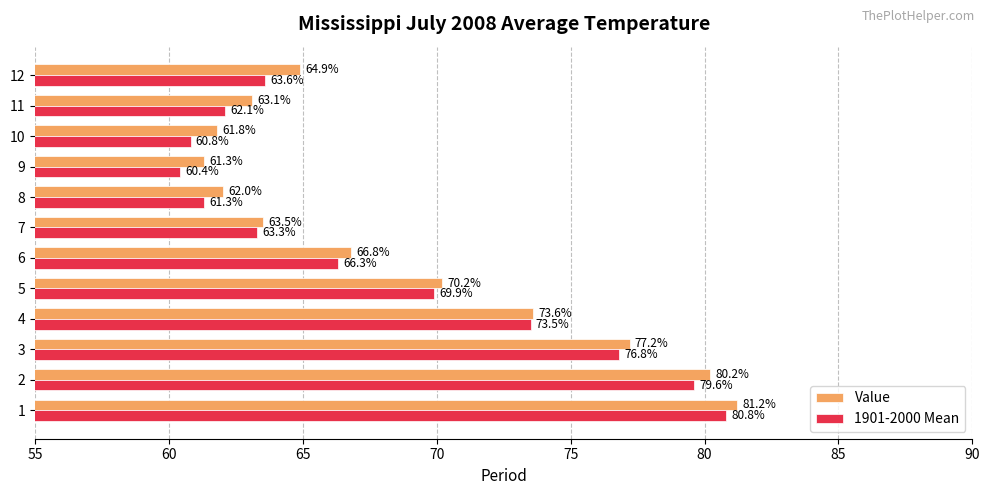

List the series in order of their overall mean, highest first.

Value, 1901-2000 Mean